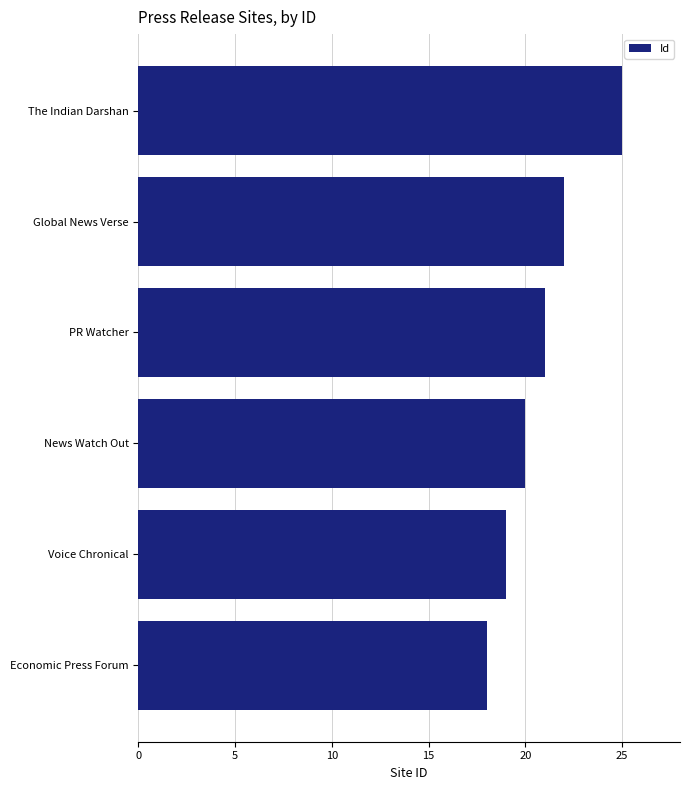

Which category has the lowest value across all series?

Economic Press Forum